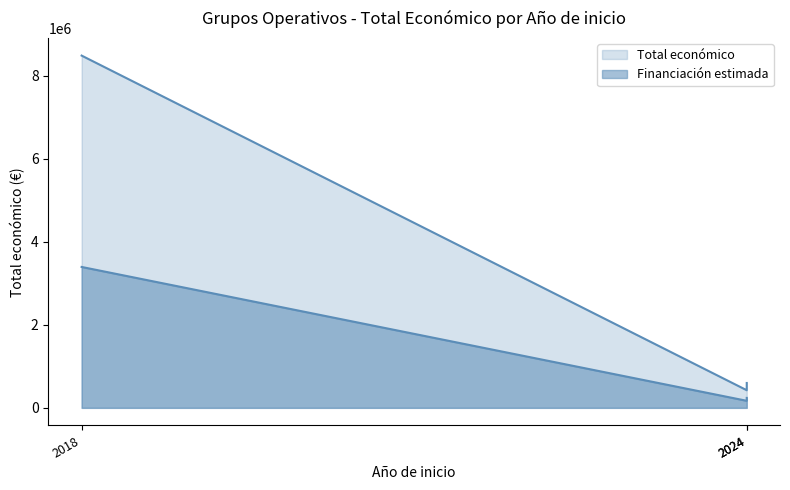

What is the value of the 1st point from the left?

8484999